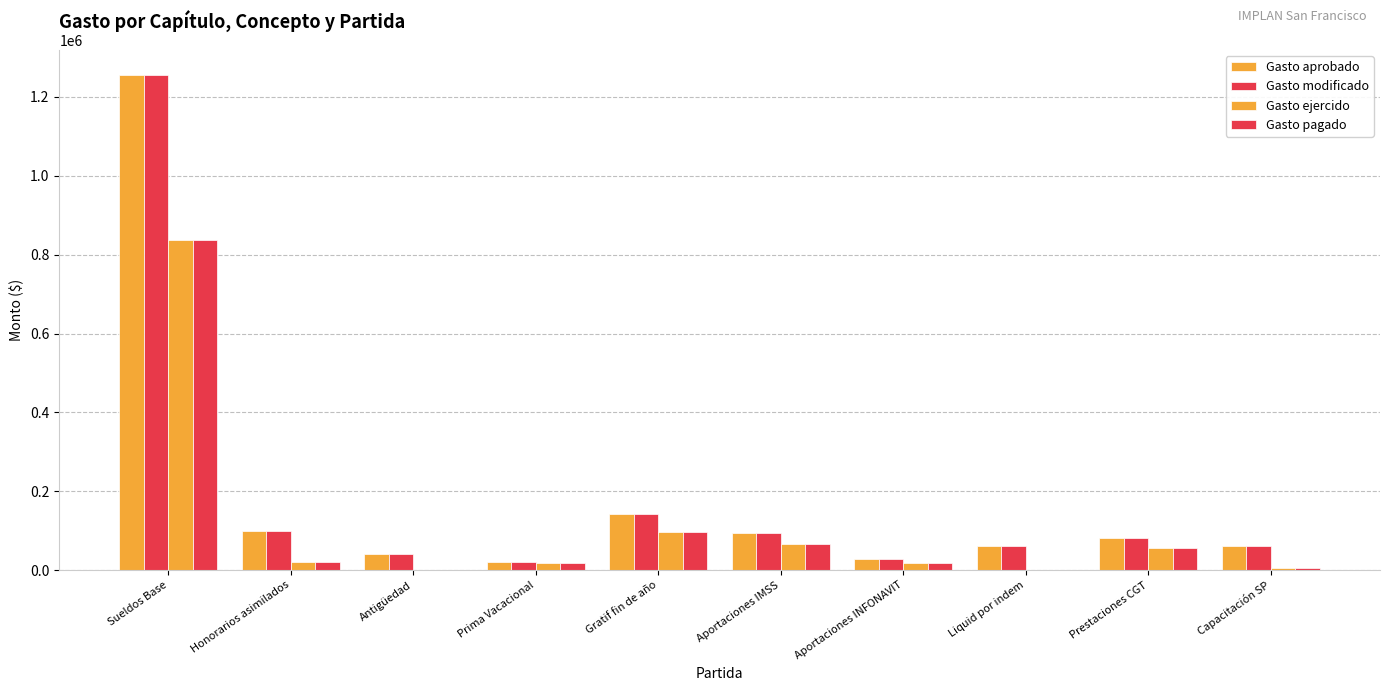

How many groups of bars are there?

10